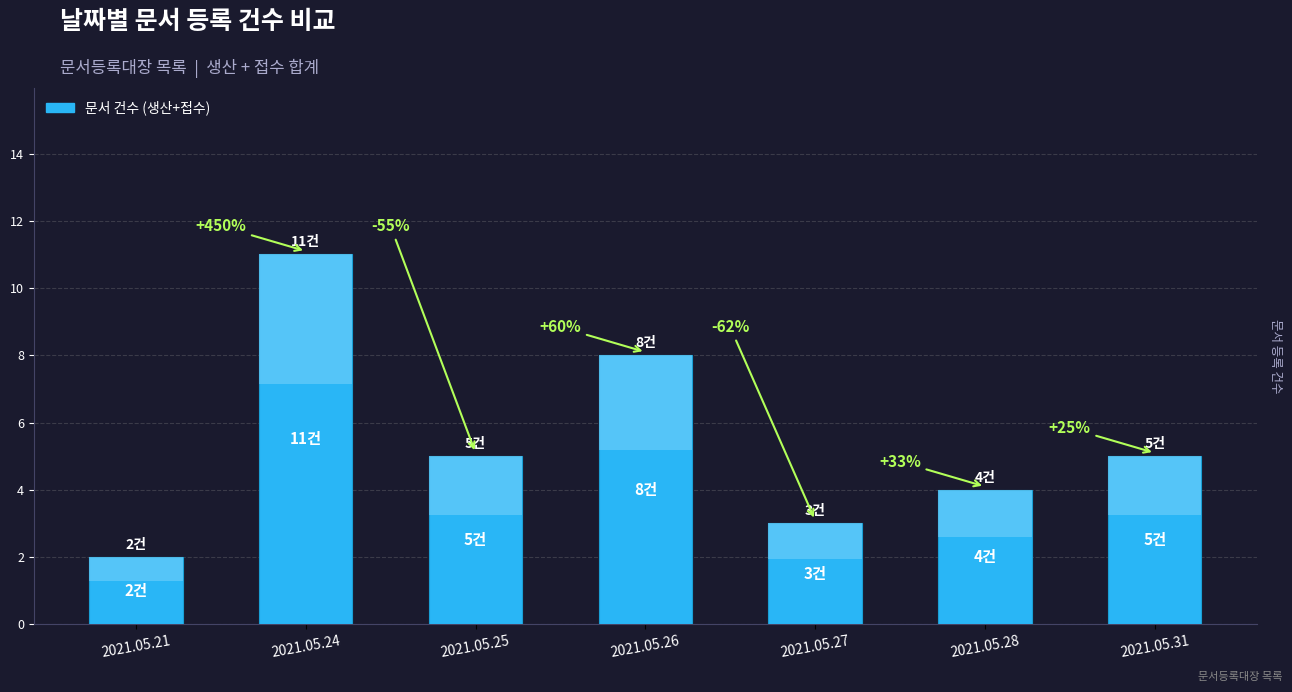

Reading left to right, what are all the values shown in this chart?

2	11	5	8	3	4	5